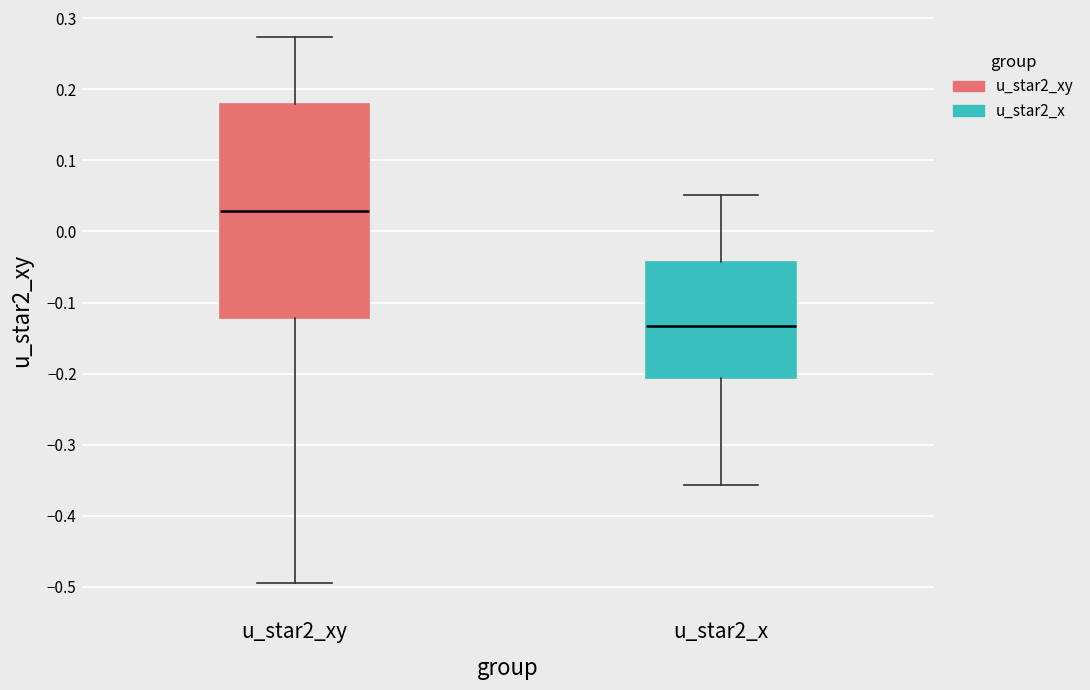

Reading left to right, read every box against the y-axis: the position of its median line, the range the box covers, and the ends of its whiskers. The values are not printed on the chart, so give them approximately, as read against the axis.

u_star2_xy: median 0.03, box -0.12 to 0.18, whiskers -0.49 to 0.27
u_star2_x: median -0.13, box -0.21 to -0.04, whiskers -0.36 to 0.05